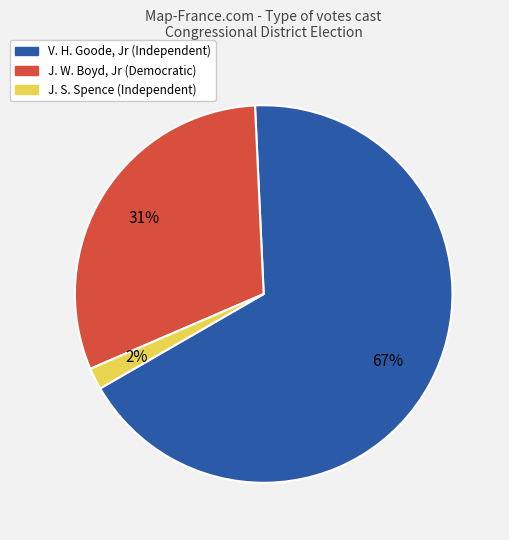

Count the number of slices in the pie.

3